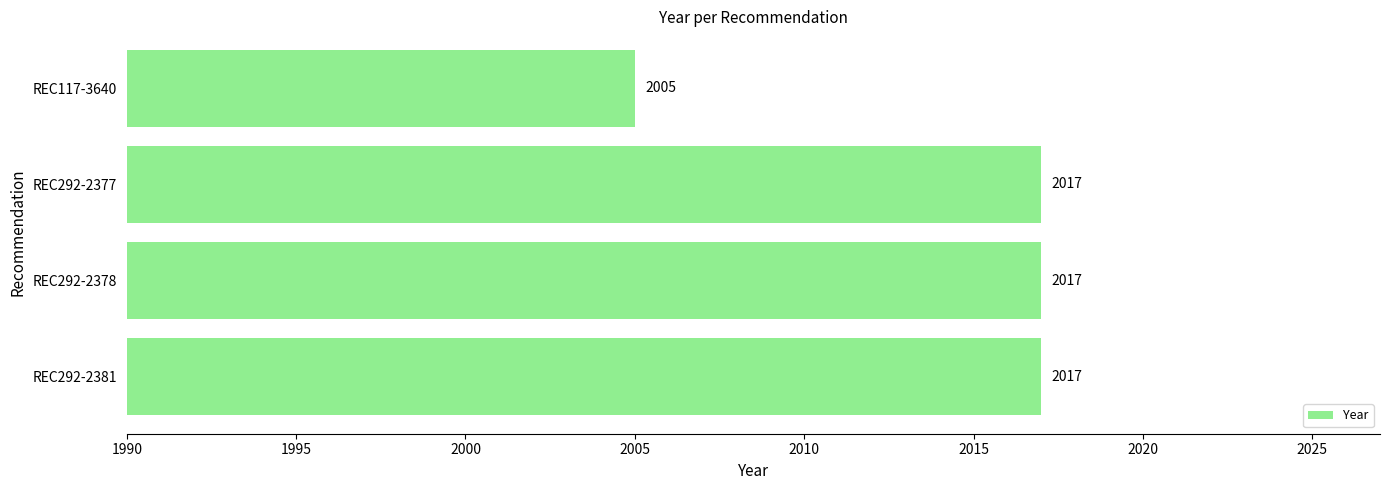

What is the greatest value displayed?

2017